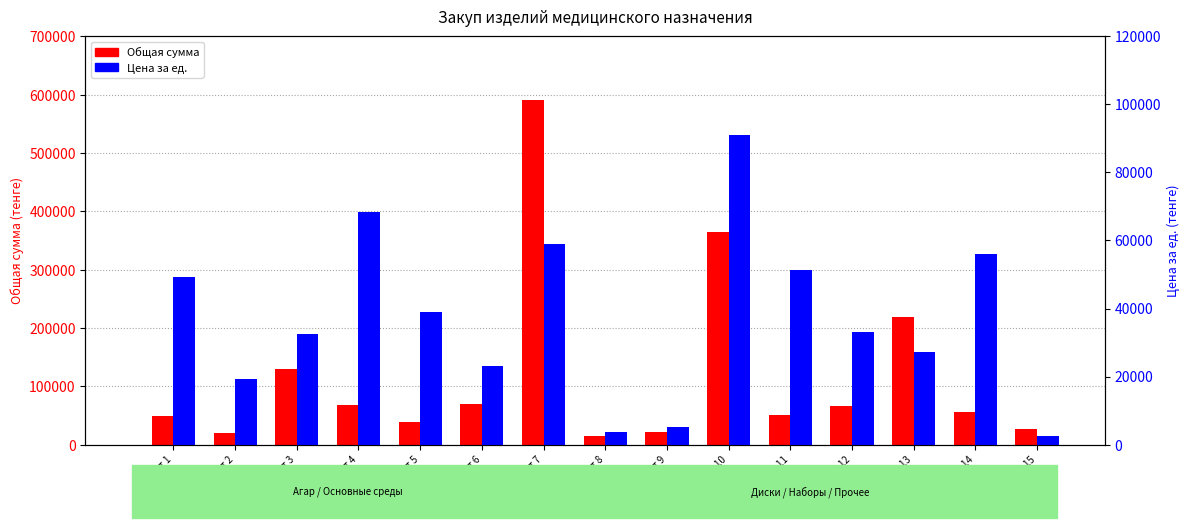

What is the difference between the Общая сумма values at Лот 11 and Лот 13?

166977